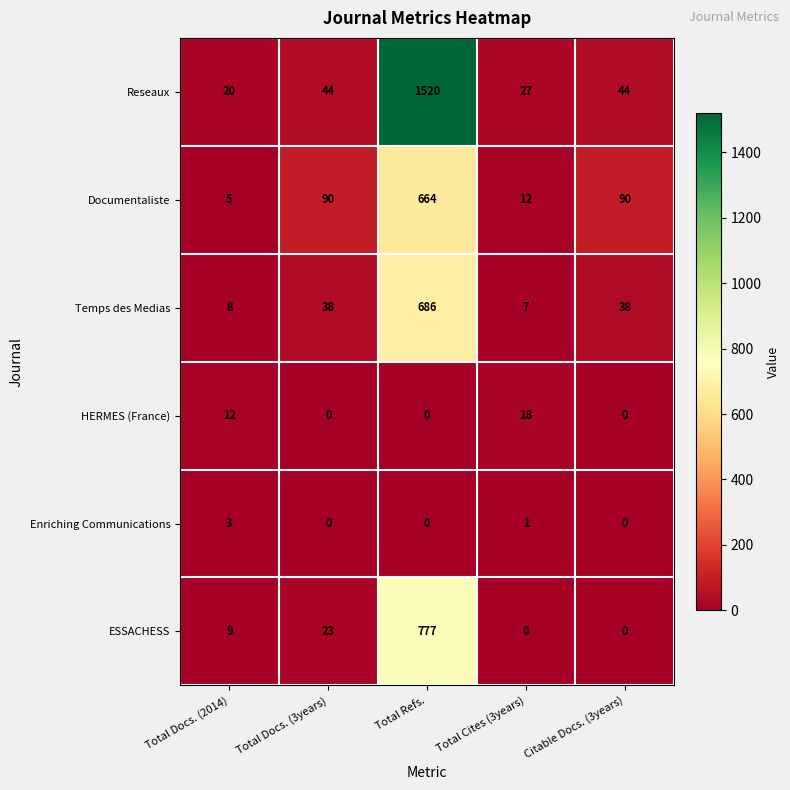

Which series has the widest spread of values?

Reseaux